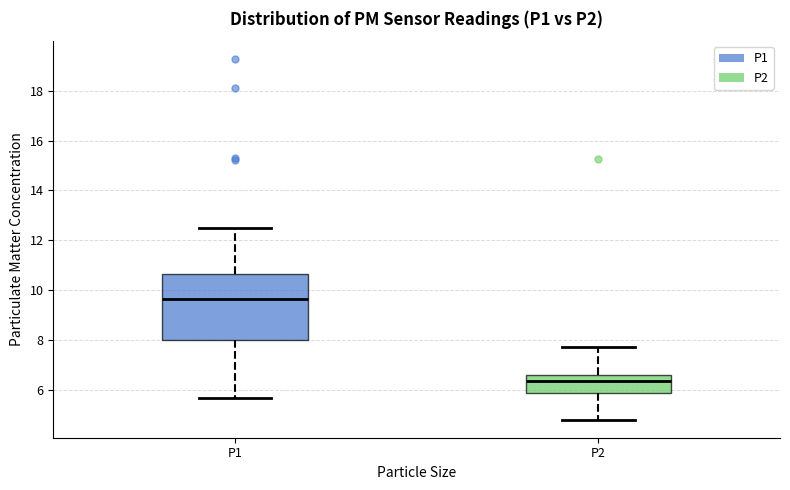

Reading left to right, read every box against the y-axis: the position of its median line, the range the box covers, and the ends of its whiskers. The values are not printed on the chart, so give them approximately, as read against the axis.

P1: median 9.6, box 8.0 to 10.6, whiskers 5.6 to 12.6
P2: median 6.4, box 5.8 to 6.6, whiskers 4.8 to 7.8